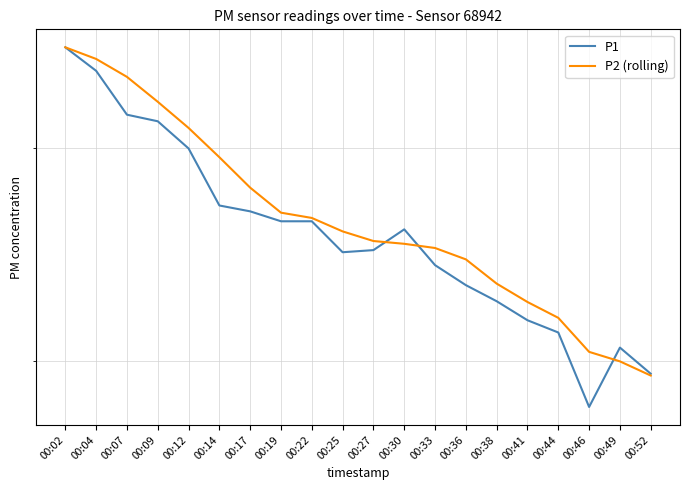

Reading left to right, list all the values displayed in this chart.

P1: 3.6	3.5	3.2	3.2	3.0	2.7	2.7	2.6	2.6	2.5	2.5	2.6	2.4	2.3	2.2	2.2	2.1	1.8	2.0	1.9
P2 (rolling): 3.6	3.6	3.4	3.3	3.1	3.0	2.8	2.7	2.6	2.6	2.5	2.5	2.5	2.4	2.3	2.2	2.2	2.0	2.0	1.9